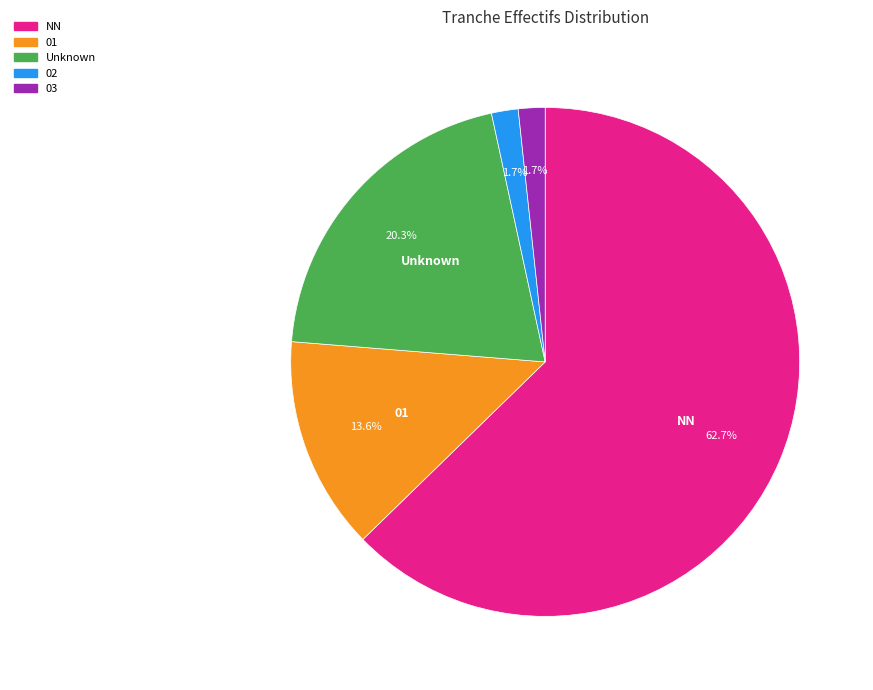

Is there any slice that represents more than half of the pie?

Yes